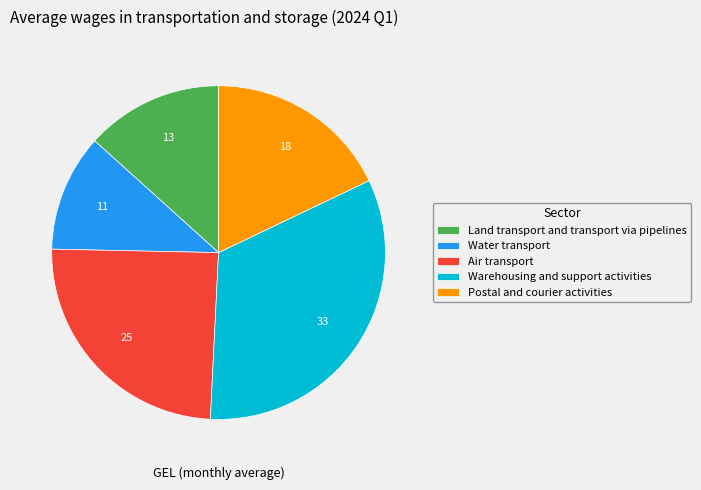

Between Postal and courier activities and Land transport and transport via pipelines, which is larger?

Postal and courier activities